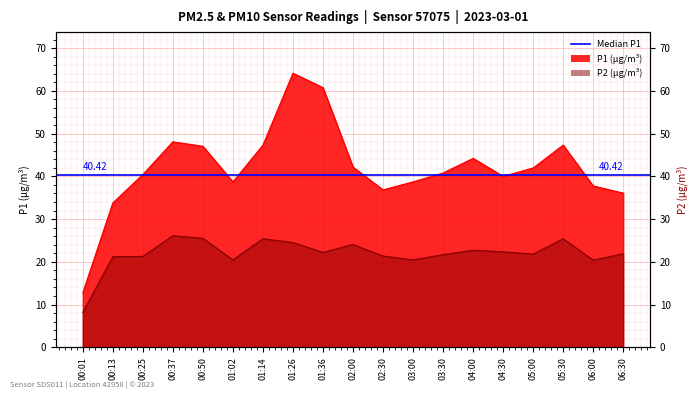

What is the difference between the P1 values at 00:13 and 04:00?

10.4